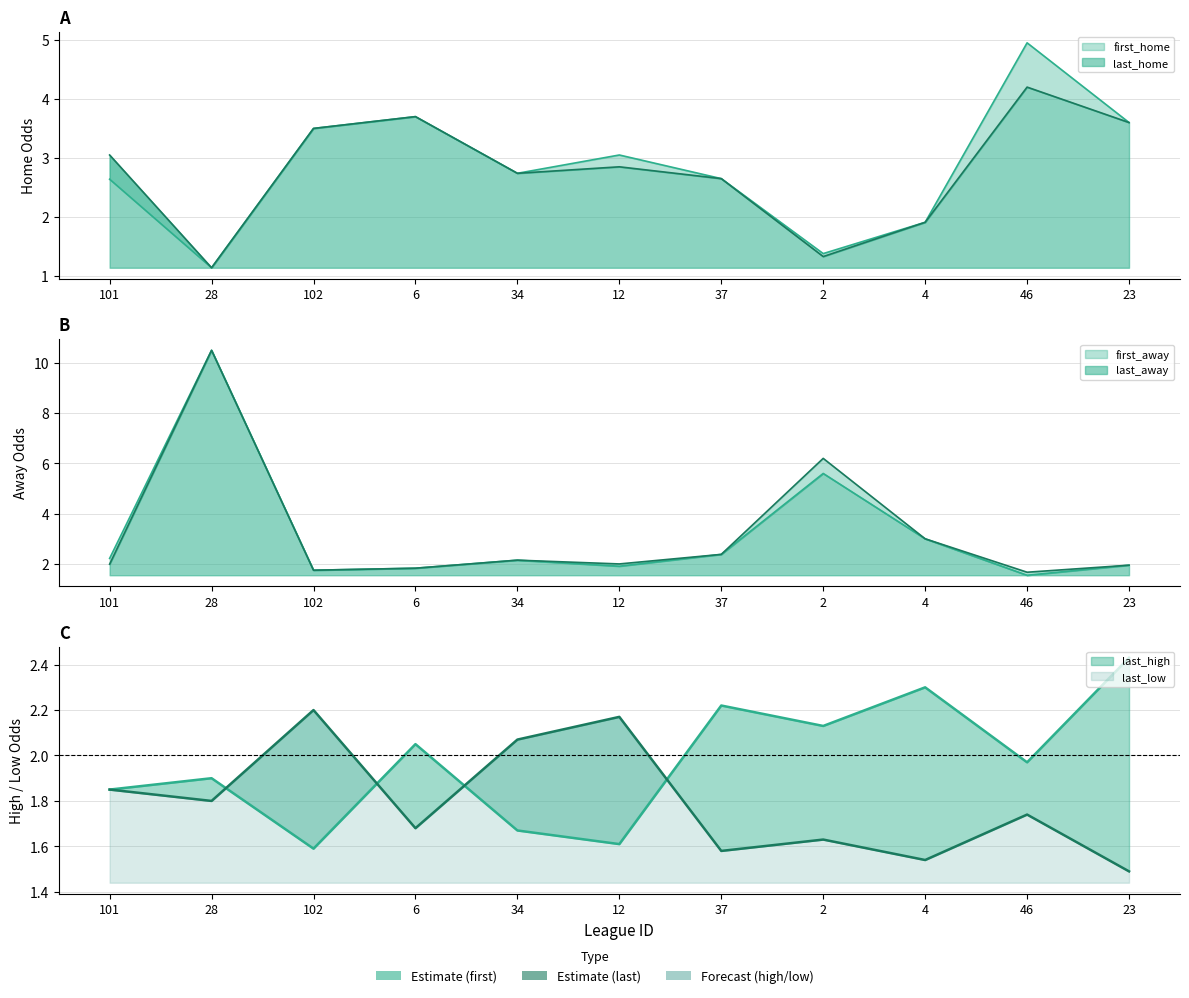

What is the difference between the second highest and second lowest values in the last_home series?

2.4